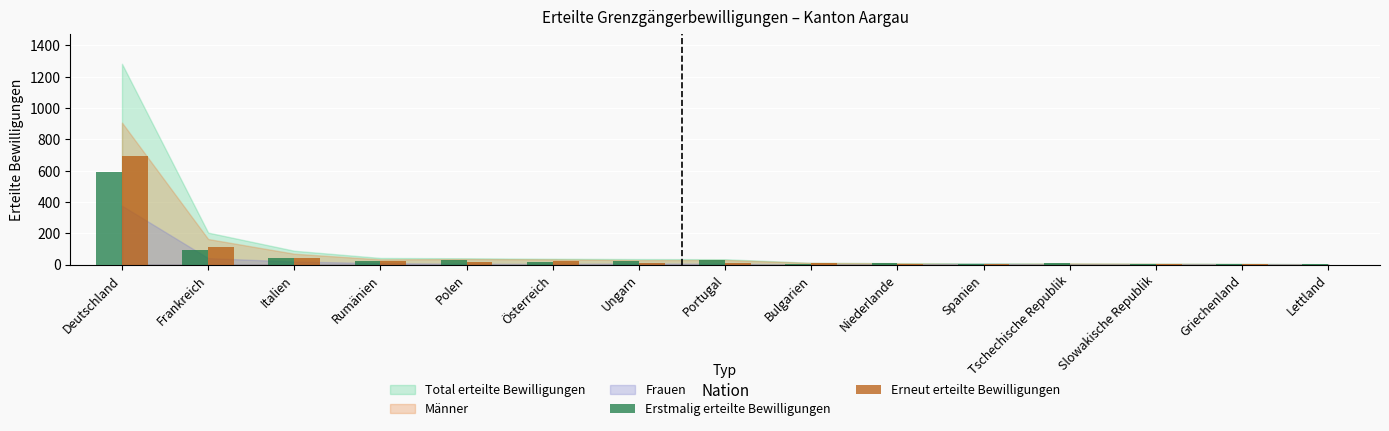

At which category does the chart reach its peak across all series?

Deutschland